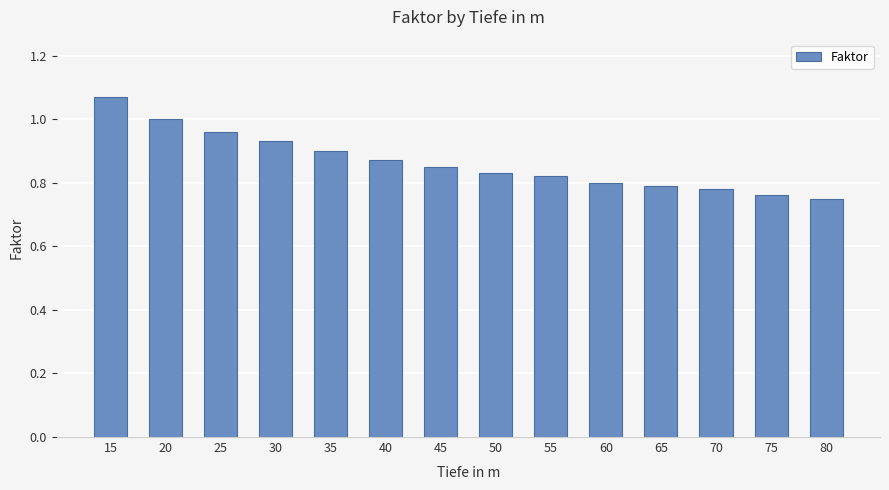

Is it true that the value at 20 is 1.5?

False